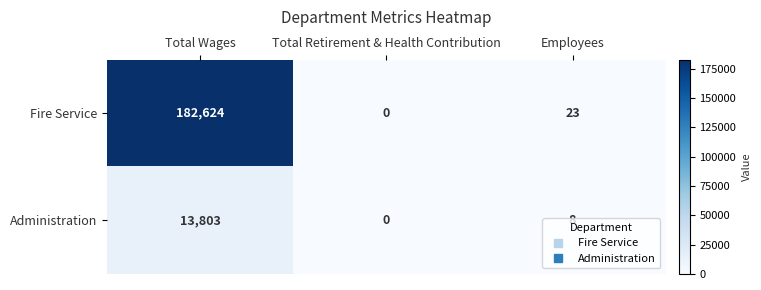

What is the average value of the Administration series?

4604